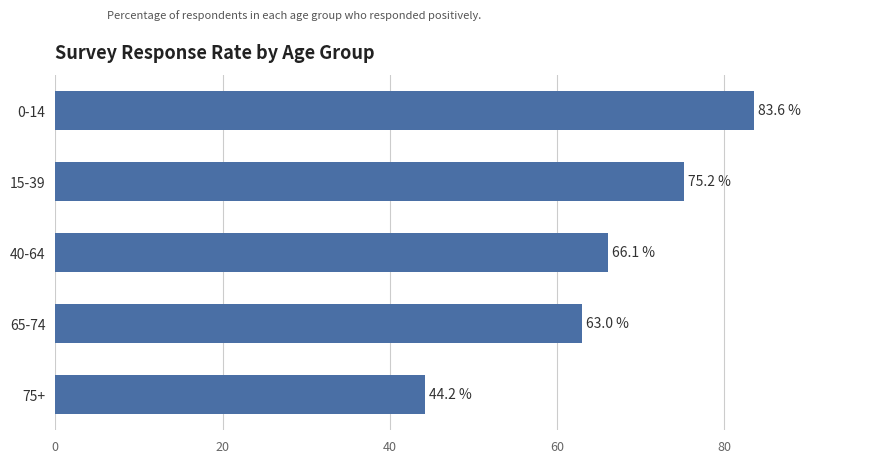

What is the difference between the maximum and minimum values?

39.4